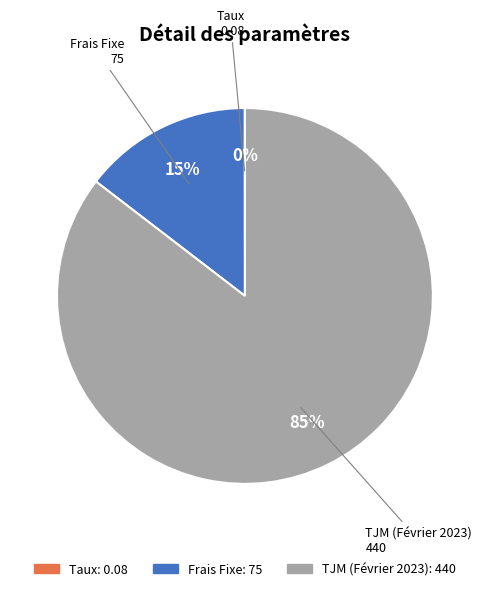

Is TJM (Février 2023) the majority of the pie?

Yes